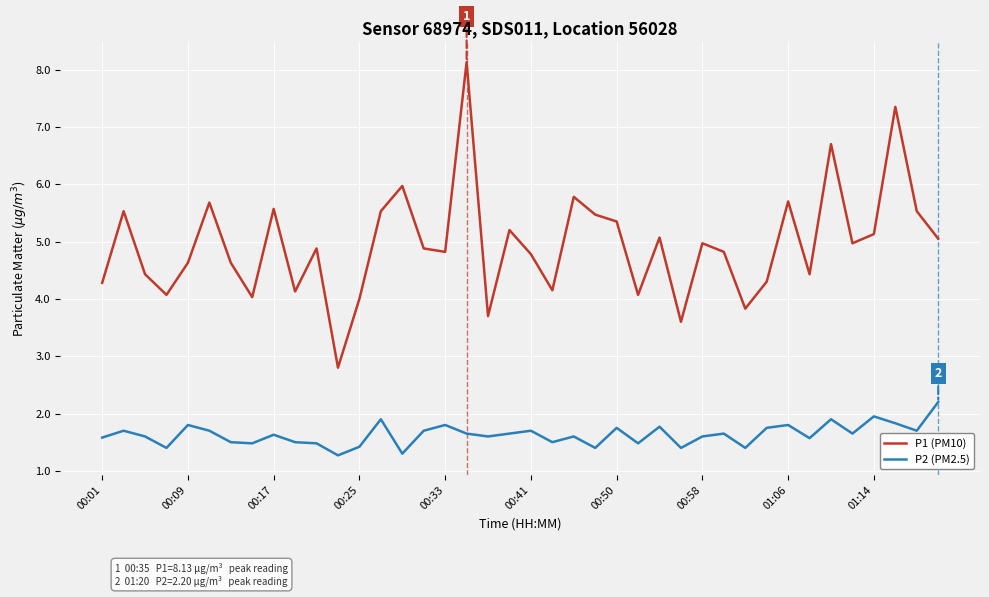

Which series has the largest total across all categories?

P1 (PM10)